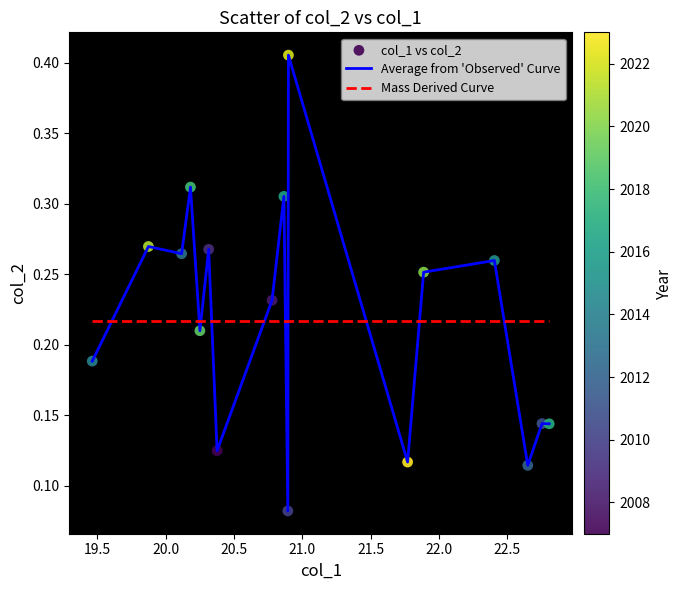

Which series has the widest spread of values?

Average from 'Observed' Curve